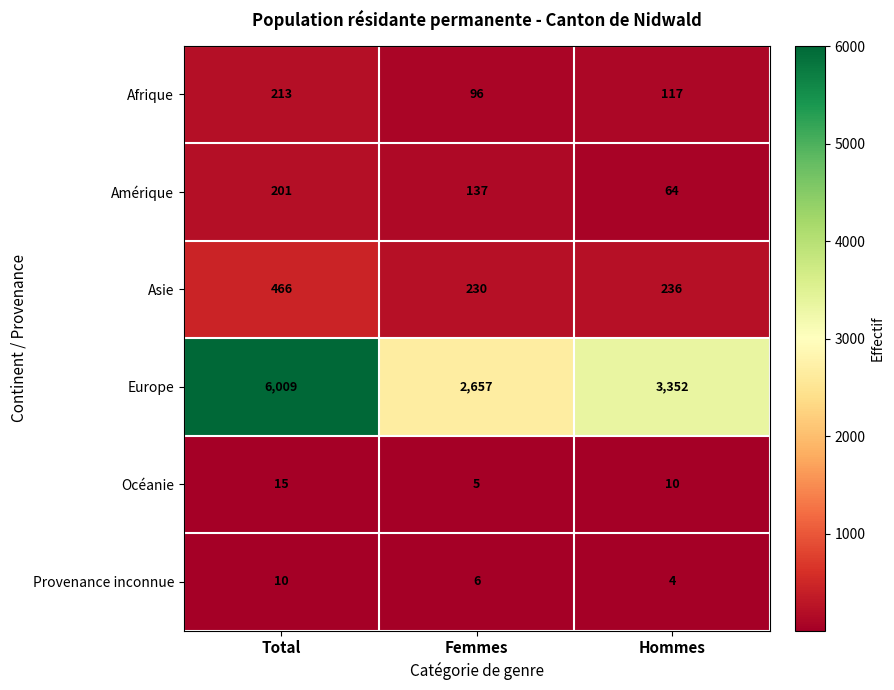

Reading right to left, transcribe all the data shown in this chart.

Afrique: 117	96	213
Amérique: 64	137	201
Asie: 236	230	466
Europe: 3352	2657	6009
Océanie: 10	5	15
Provenance inconnue: 4	6	10